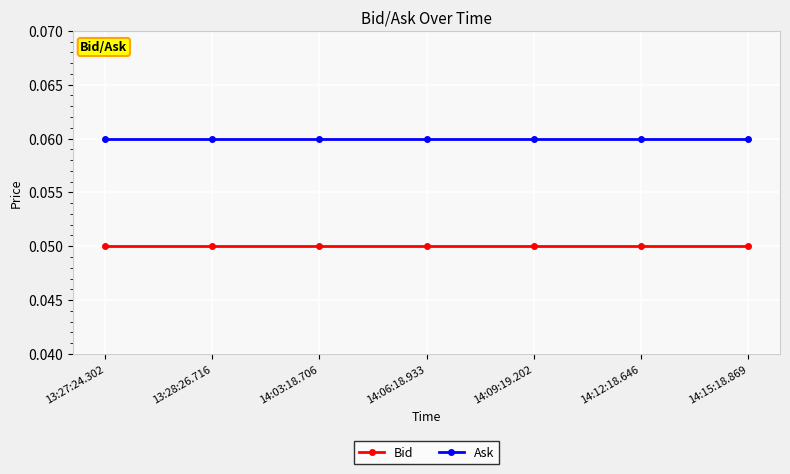

Is the value of Ask at 13:28:26.716 greater than the value of Bid at 13:27:24.302?

Yes